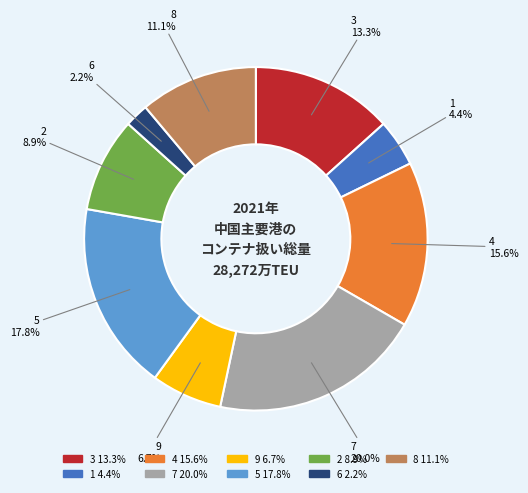

Rank the categories by value from lowest to highest.

6, 1, 9, 2, 8, 3, 4, 5, 7